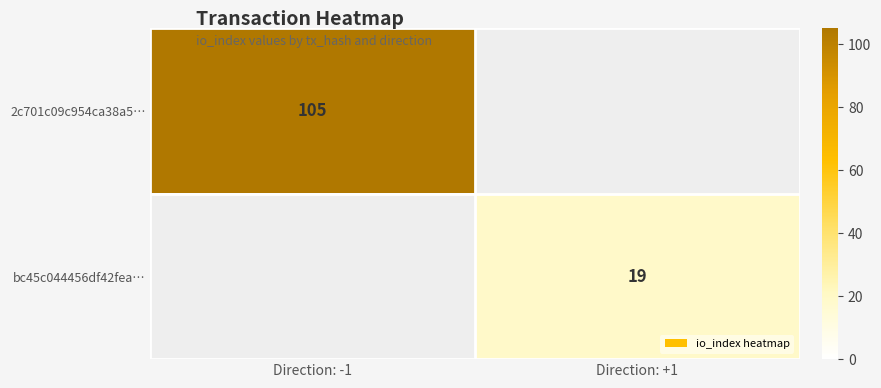

The value of 2c701c09c954ca38a5… at Direction: -1 is 176. True or false?

False